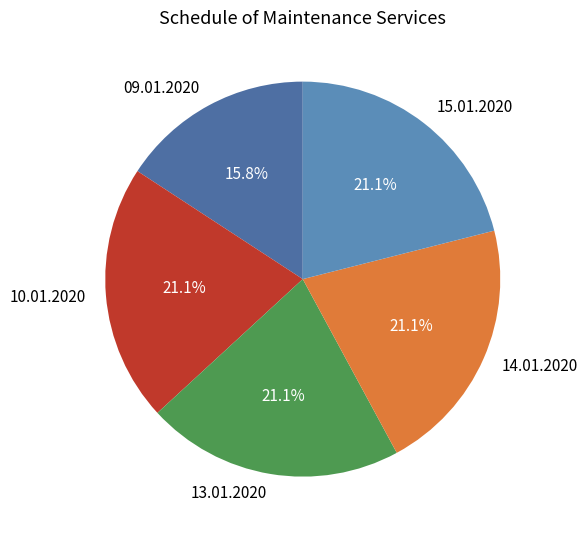

Approximately how many times larger is the value at 10.01.2020 compared to 09.01.2020?

1.3